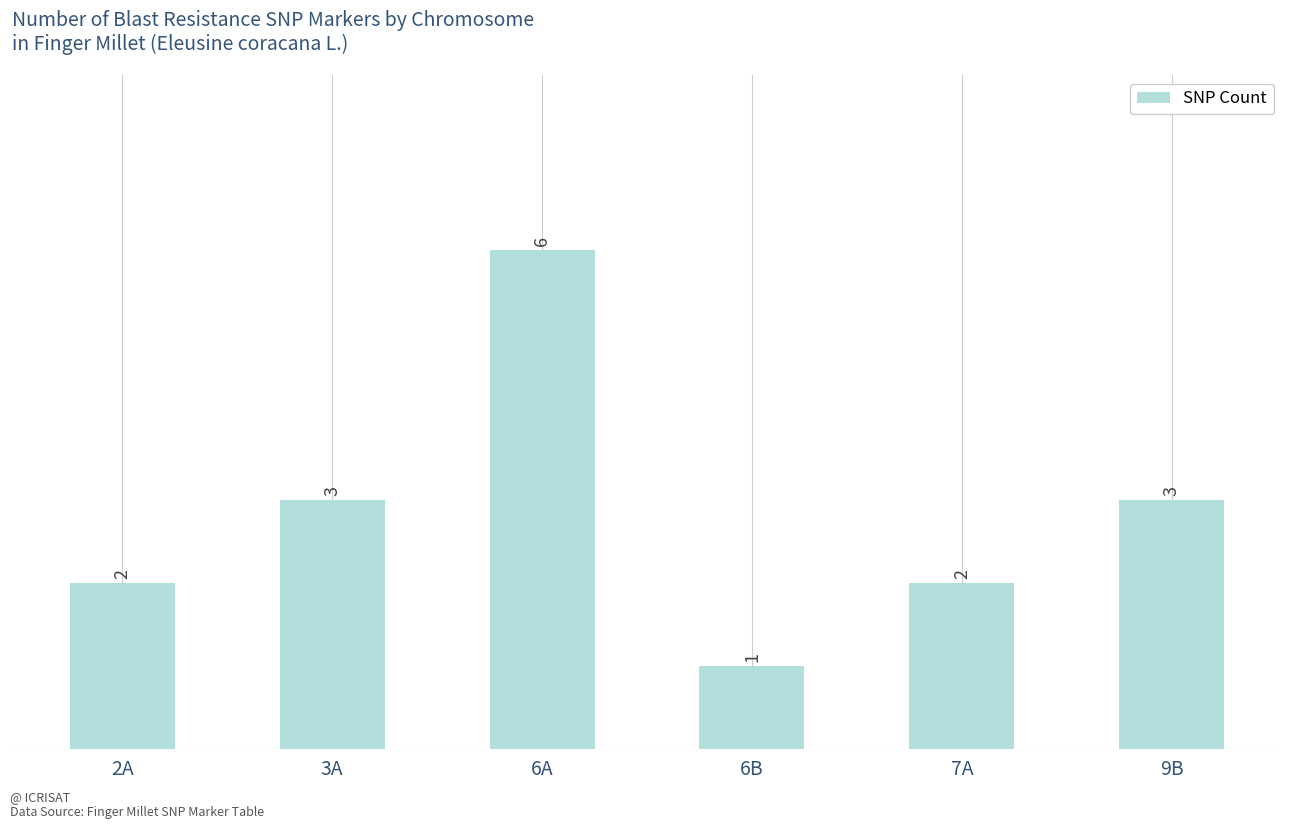

What position from the left is 2A?

1